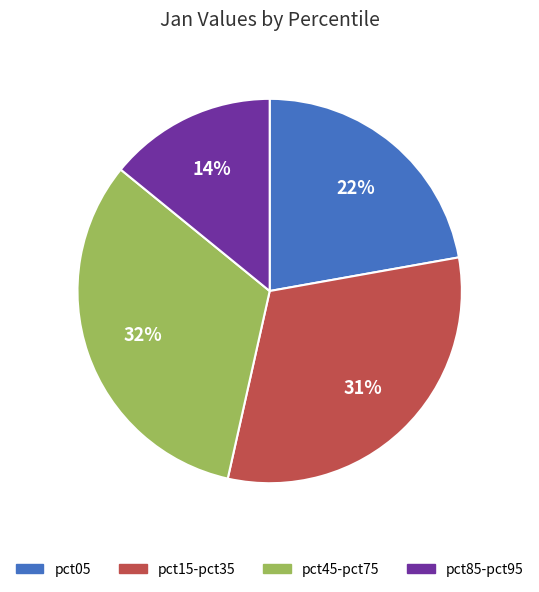

How many slices are in this pie chart?

4